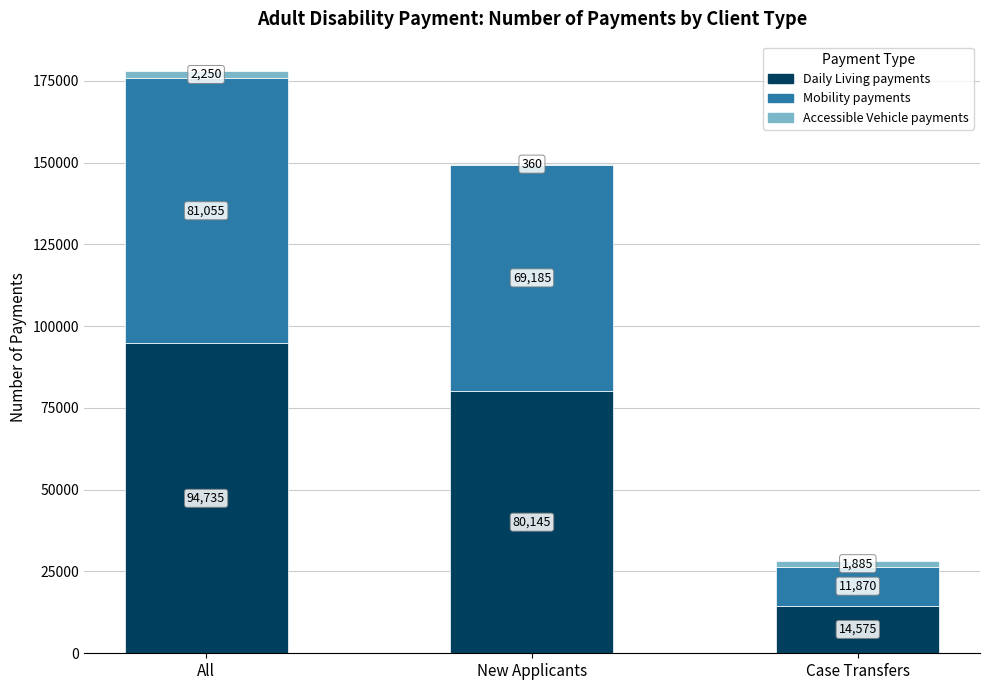

At which label does Daily Living payments reach its peak?

All